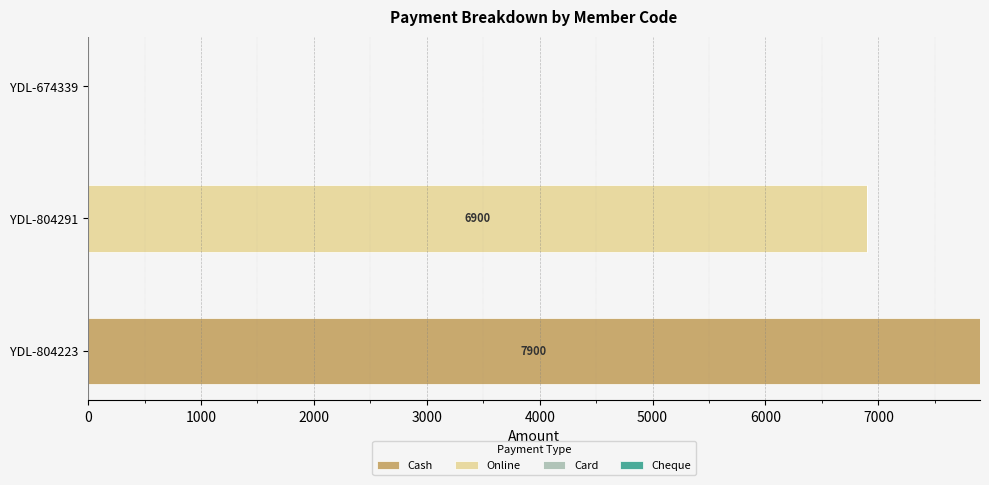

How many distinct data groups are displayed?

2